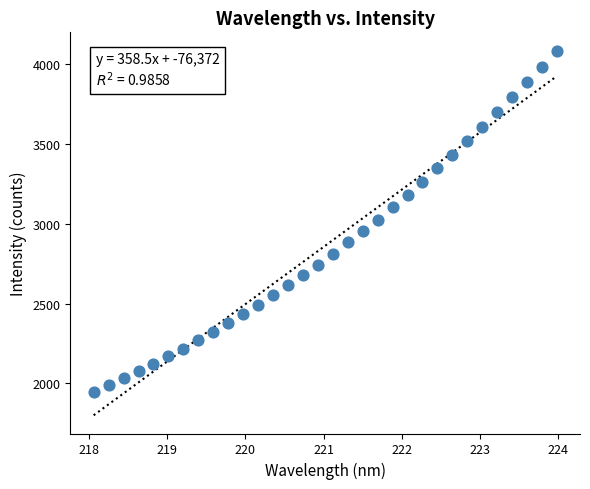

What is the range of Y values (max minus min)?

2134.5